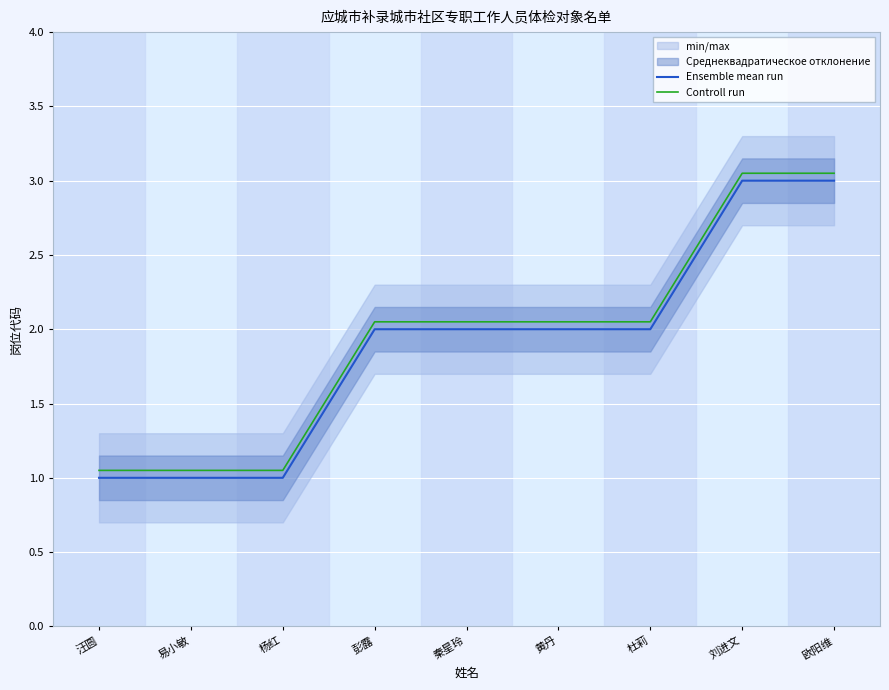

Rank the series by their maximum value, from highest to lowest.

Controll run, Ensemble mean run